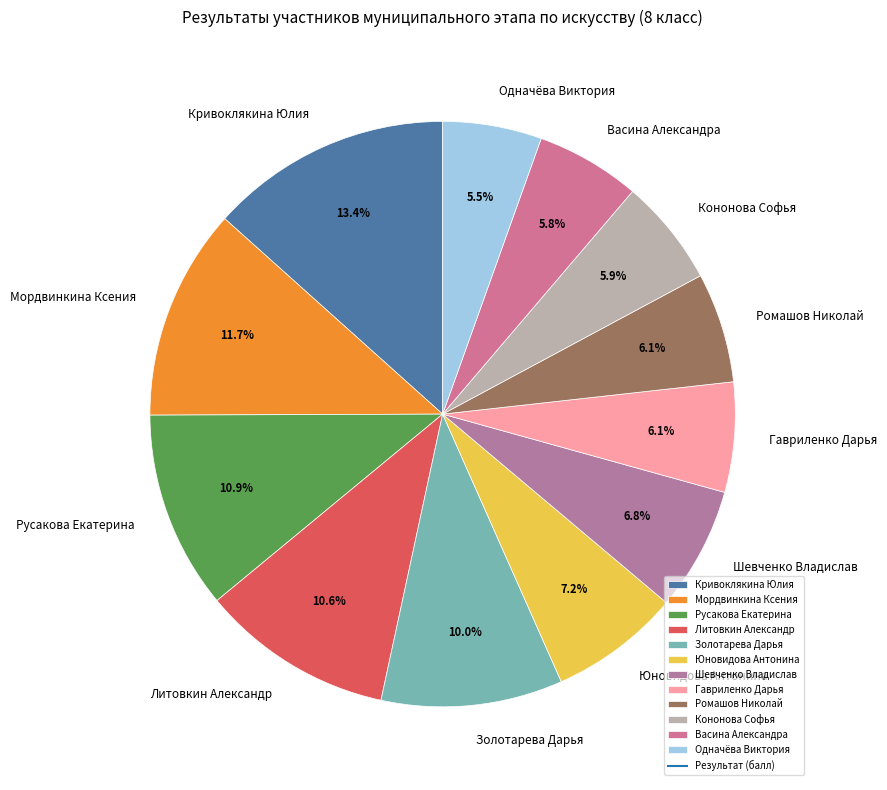

To the nearest percent, what percentage of the pie is Литовкин Александр?

11%